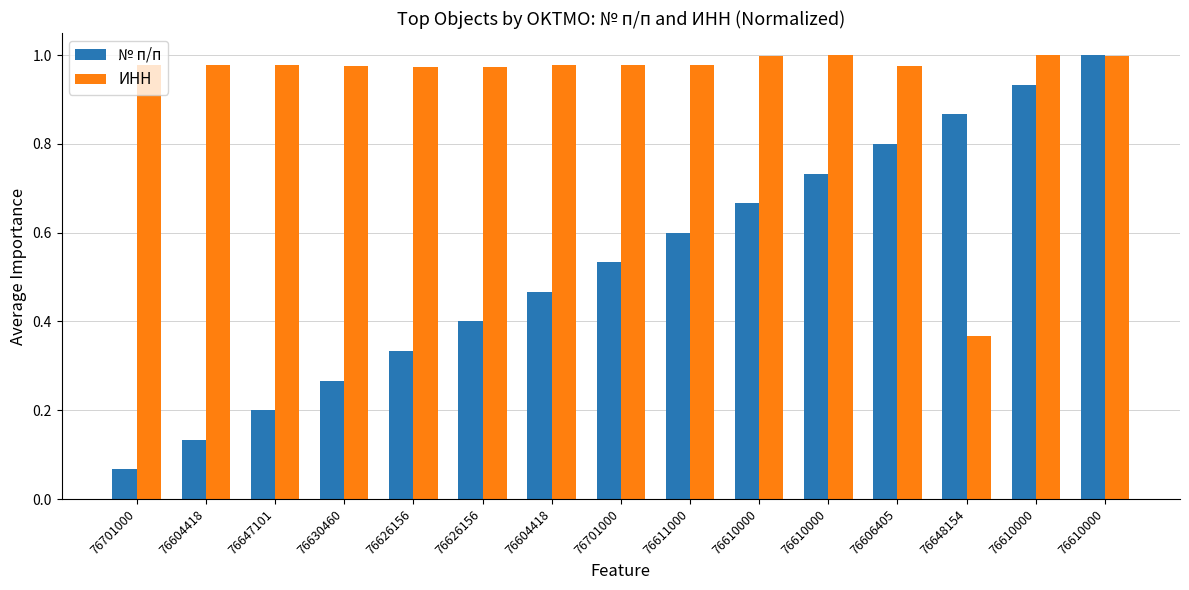

List the series in order of their overall mean, lowest first.

№ п/п, ИНН